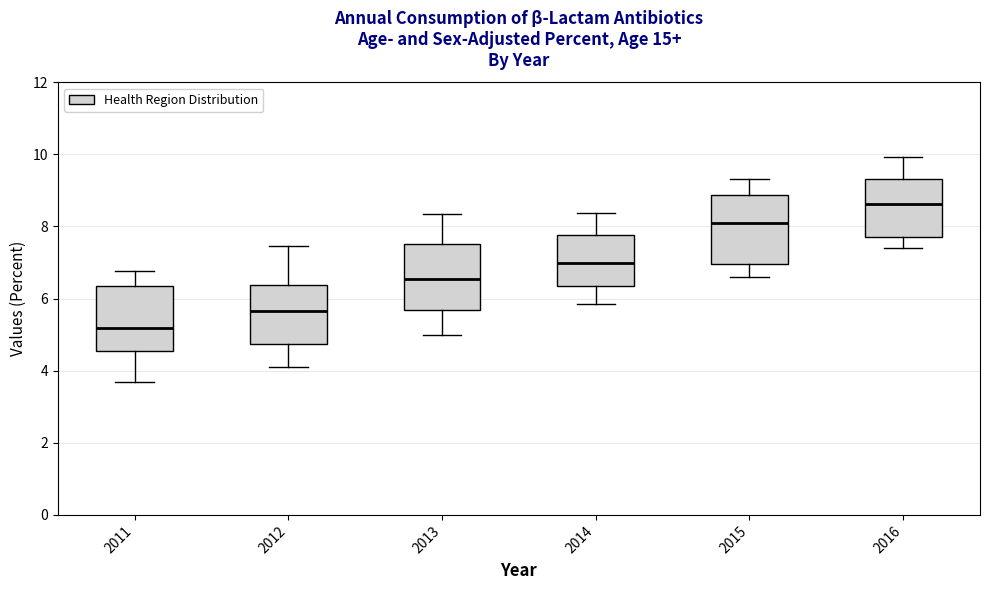

Which box has the lowest median line?

2011